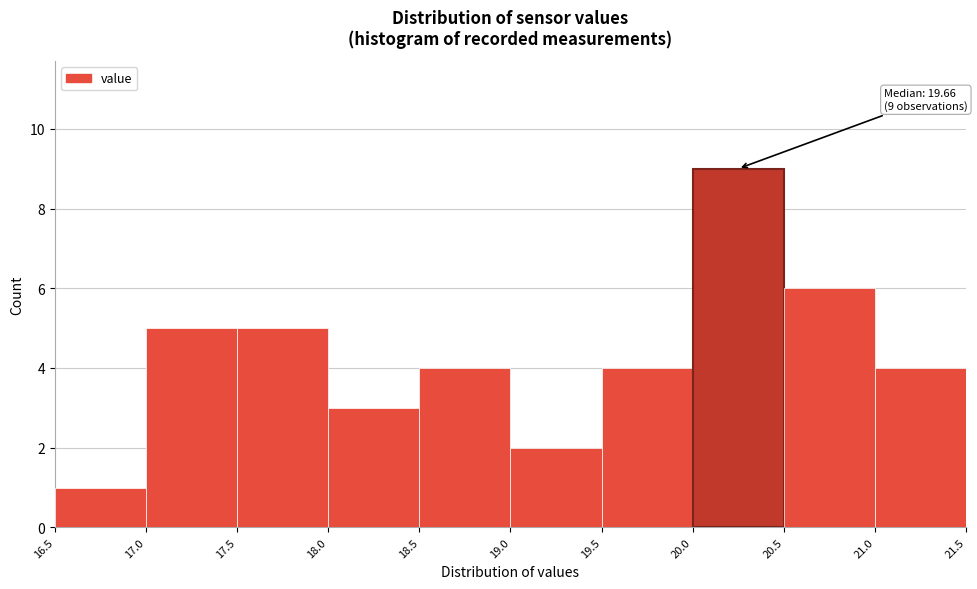

Over which range of the x-axis is the bar tallest?

20.0 to 20.5